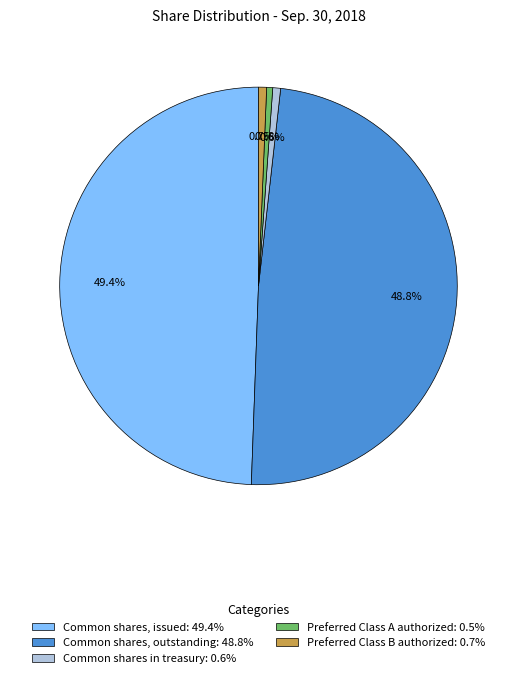

Is there any slice that represents more than half of the pie?

No